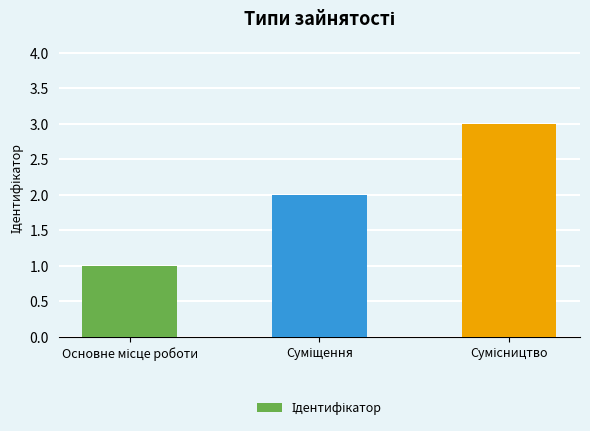

How many data points does each series have?

3